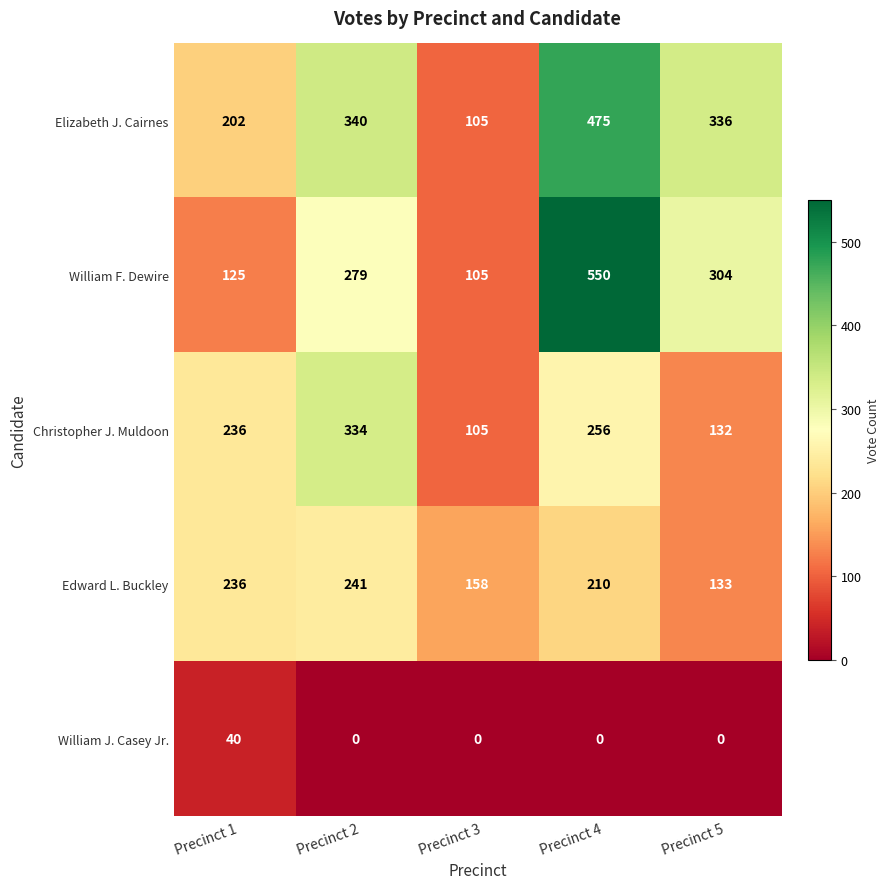

Count the number of data series in this chart.

5